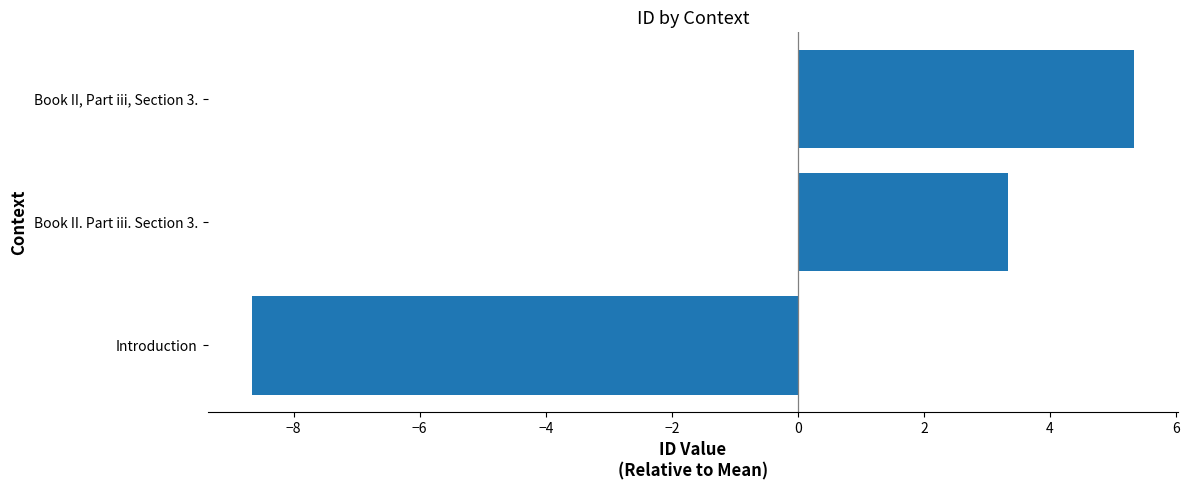

What is the minimum value shown in the chart?

-8.7